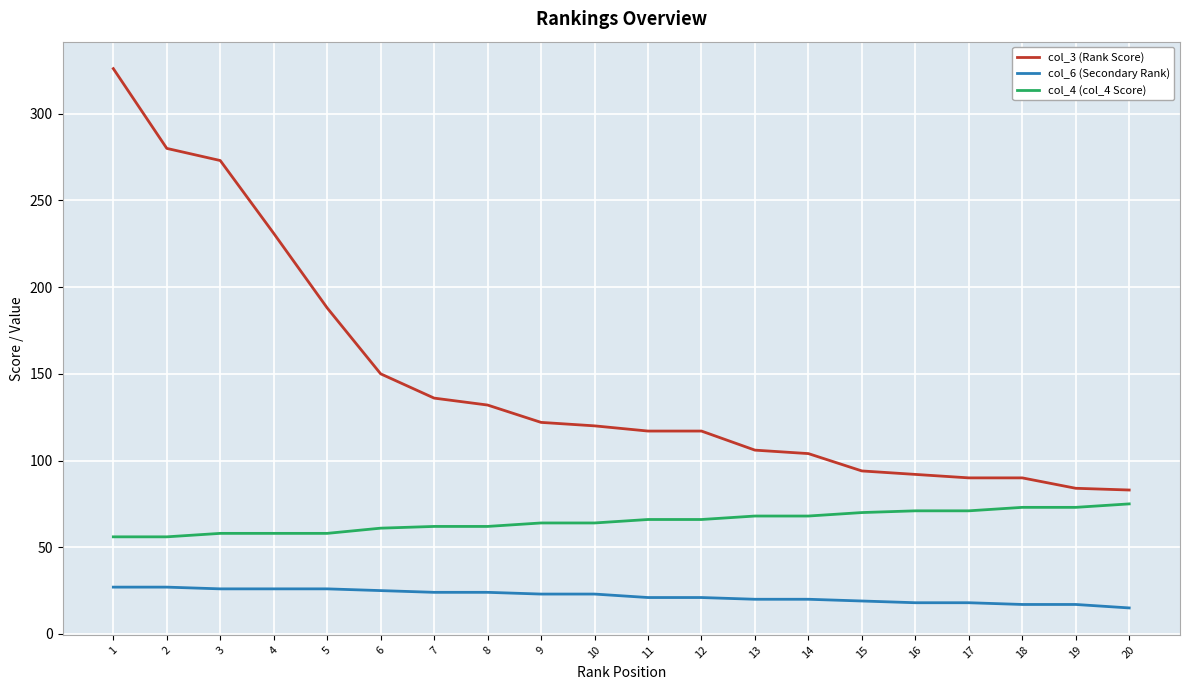

What is the sum of the col_6 (Secondary Rank) values at 3 and 15?

45